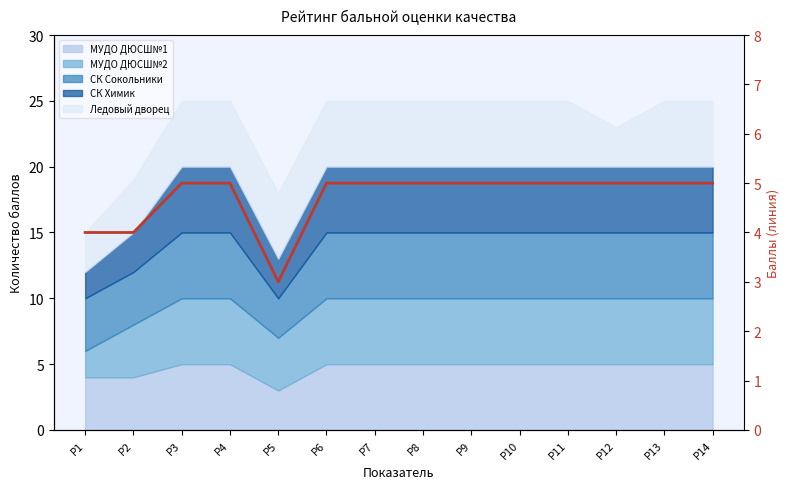

Reading right to left, extract all data points from this chart.

Р14=5	Р13=5	Р12=5	Р11=5	Р10=5	Р9=5	Р8=5	Р7=5	Р6=5	Р5=3	Р4=5	Р3=5	Р2=4	Р1=4